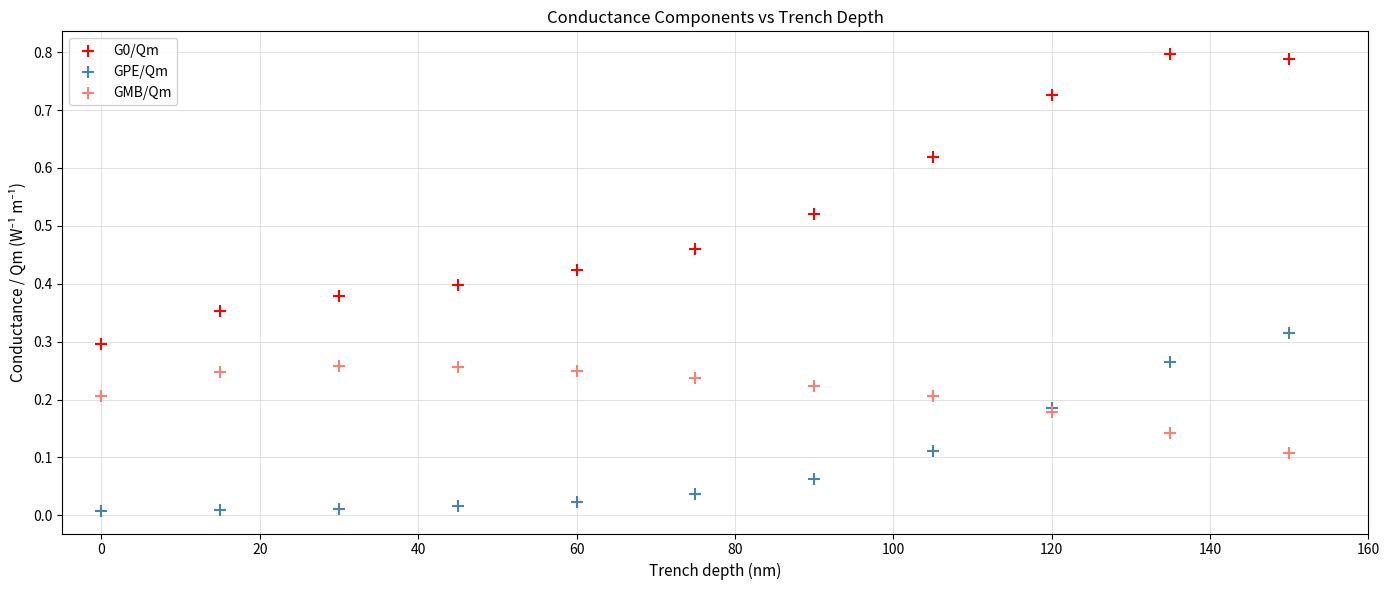

What is the X range (max minus min) for the scatter plot?

150.0